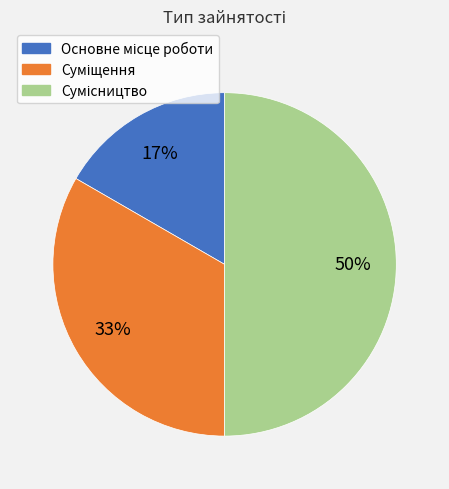

To the nearest percent, what is the average slice percentage?

33%